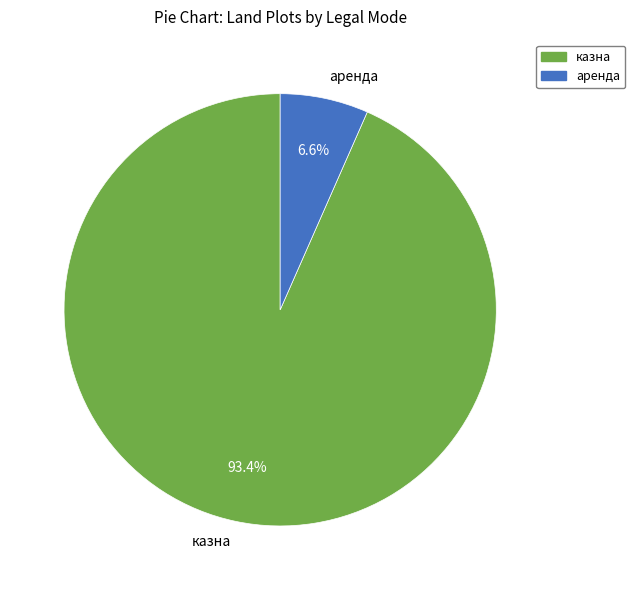

Between аренда and казна, which is larger?

казна